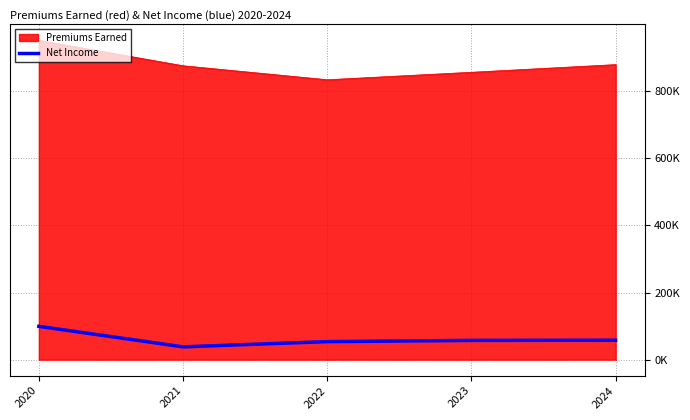

What is the minimum value shown in the chart?

38141